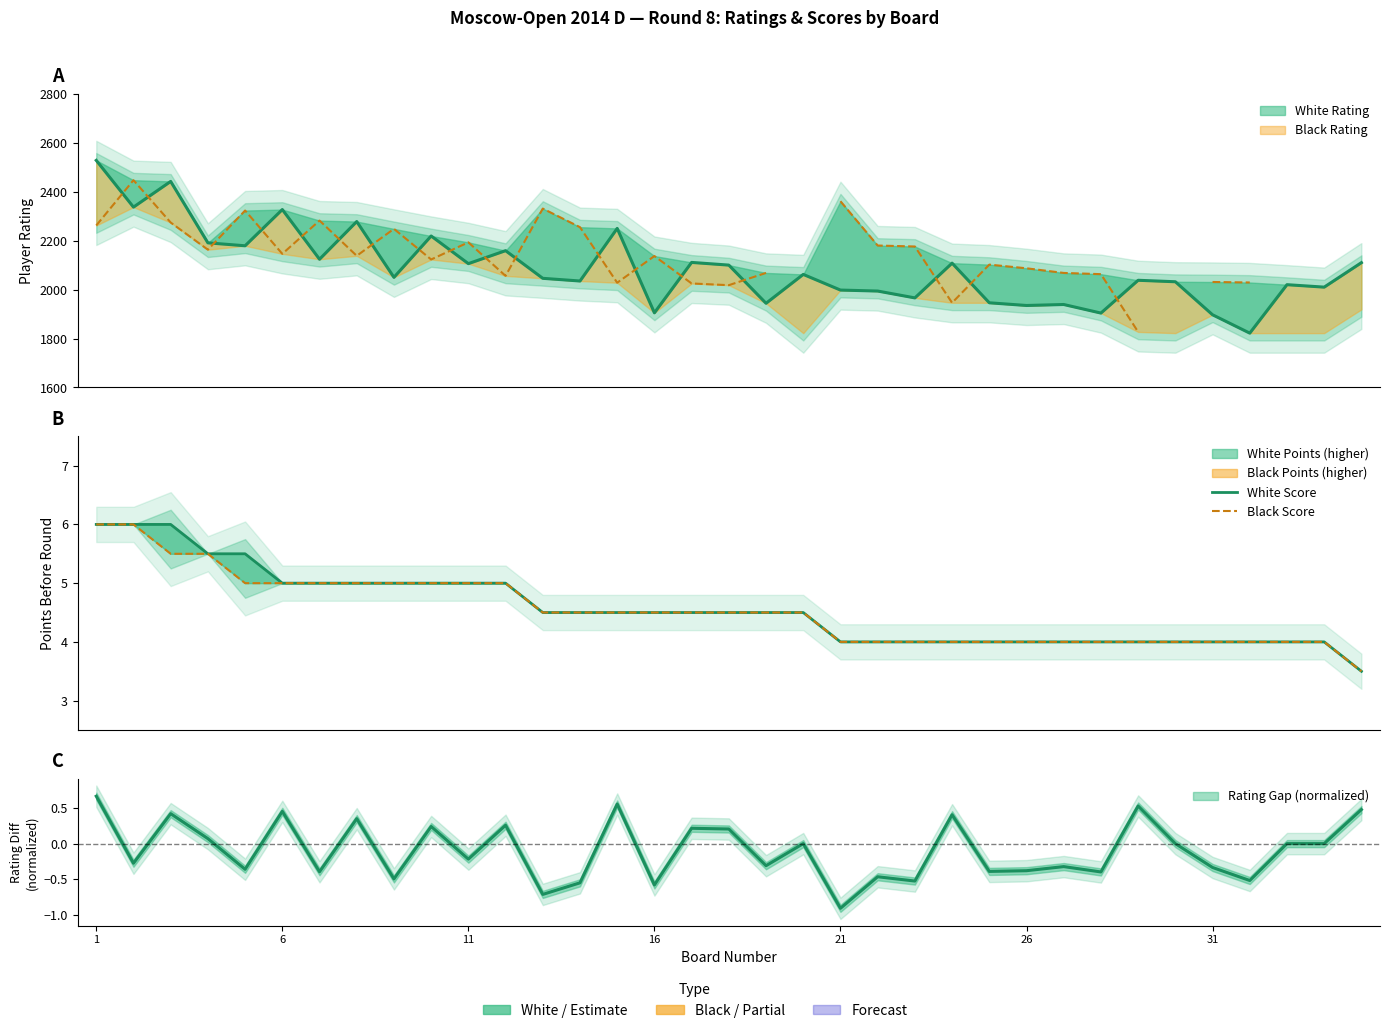

What is the highest value of the White Score series?

6.0